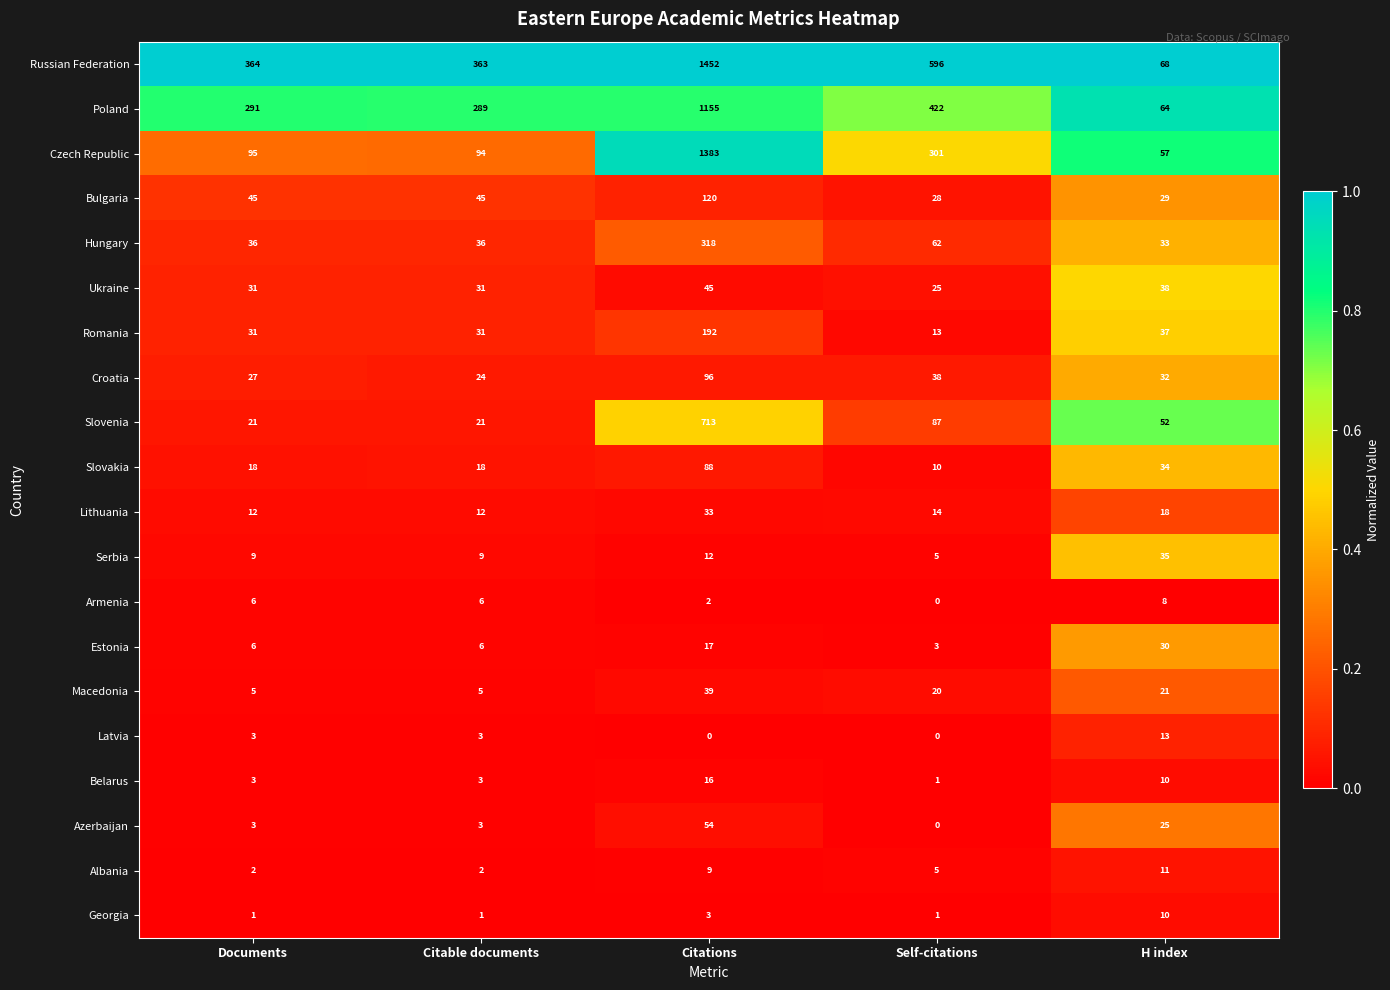

At how many categories does at least one series exceed 0?

5